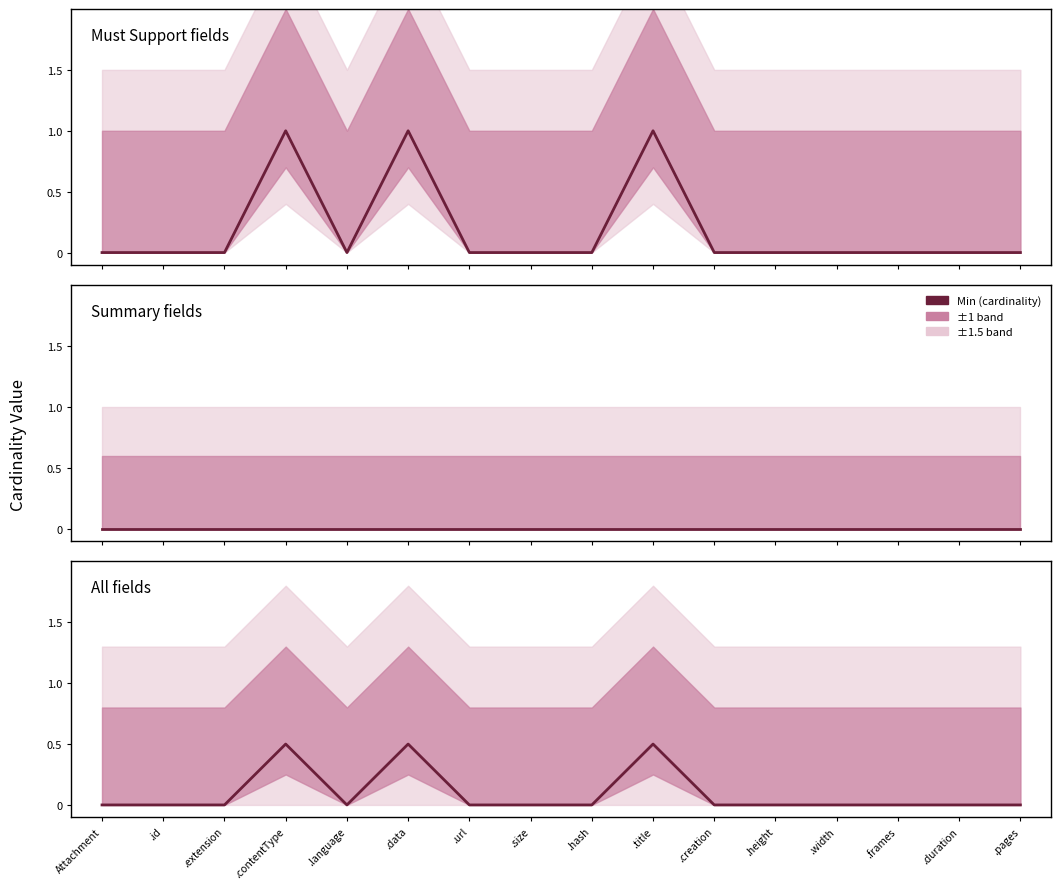

Which category has the lowest value across all series?

Attachment